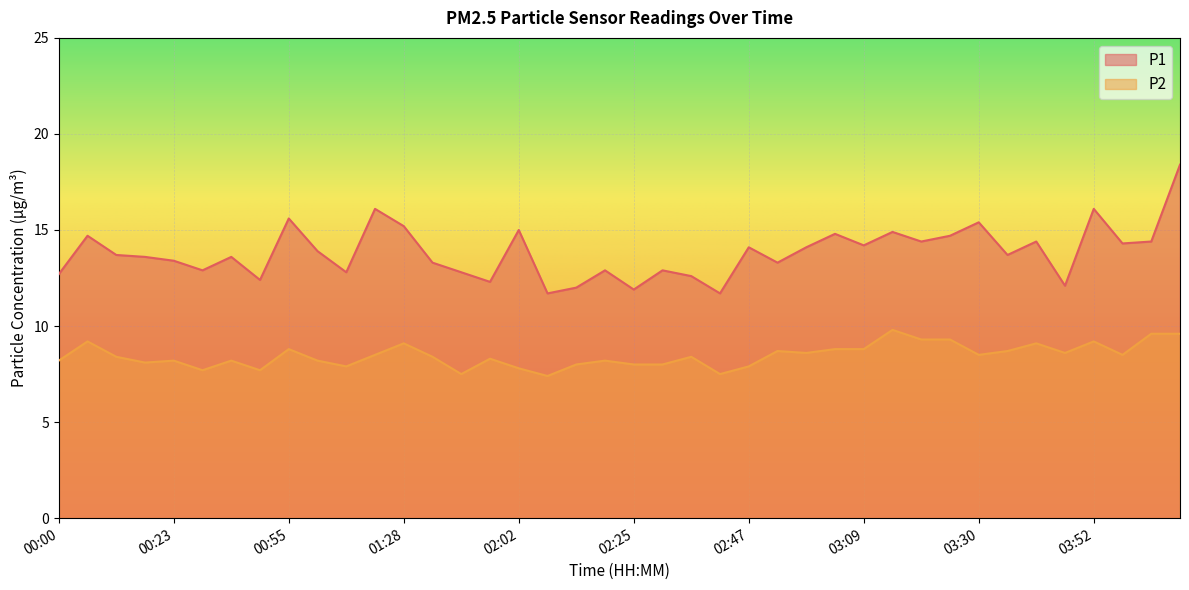

At which category does the chart reach its minimum across all series?

02:08